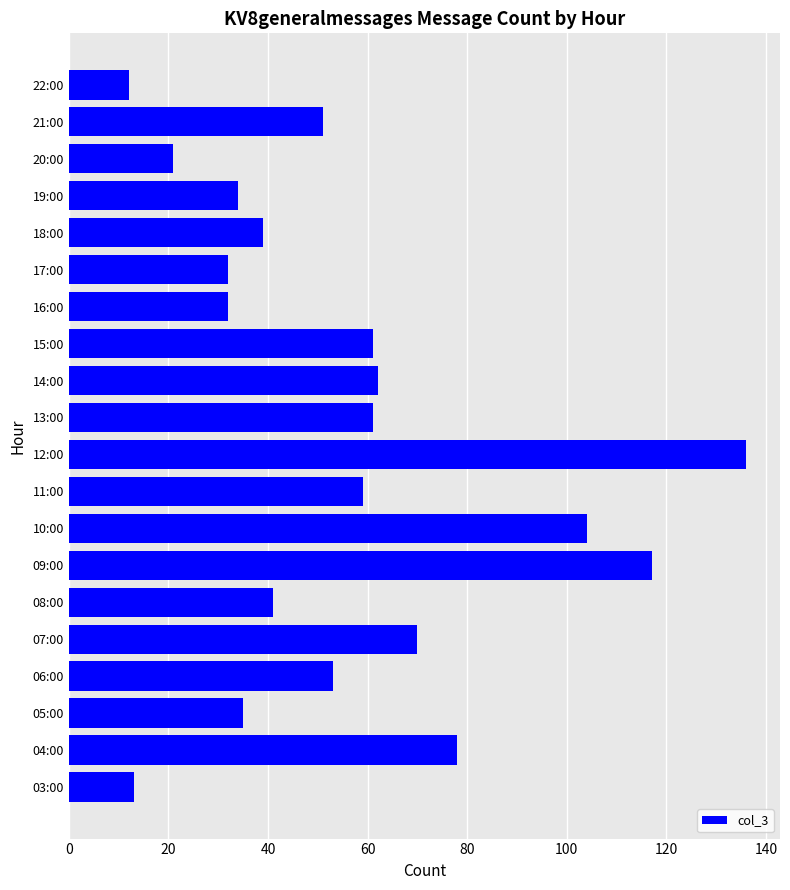

Reading bottom to top, extract all data points from this chart.

03:00=13	04:00=78	05:00=35	06:00=53	07:00=70	08:00=41	09:00=117	10:00=104	11:00=59	12:00=136	13:00=61	14:00=62	15:00=61	16:00=32	17:00=32	18:00=39	19:00=34	20:00=21	21:00=51	22:00=12